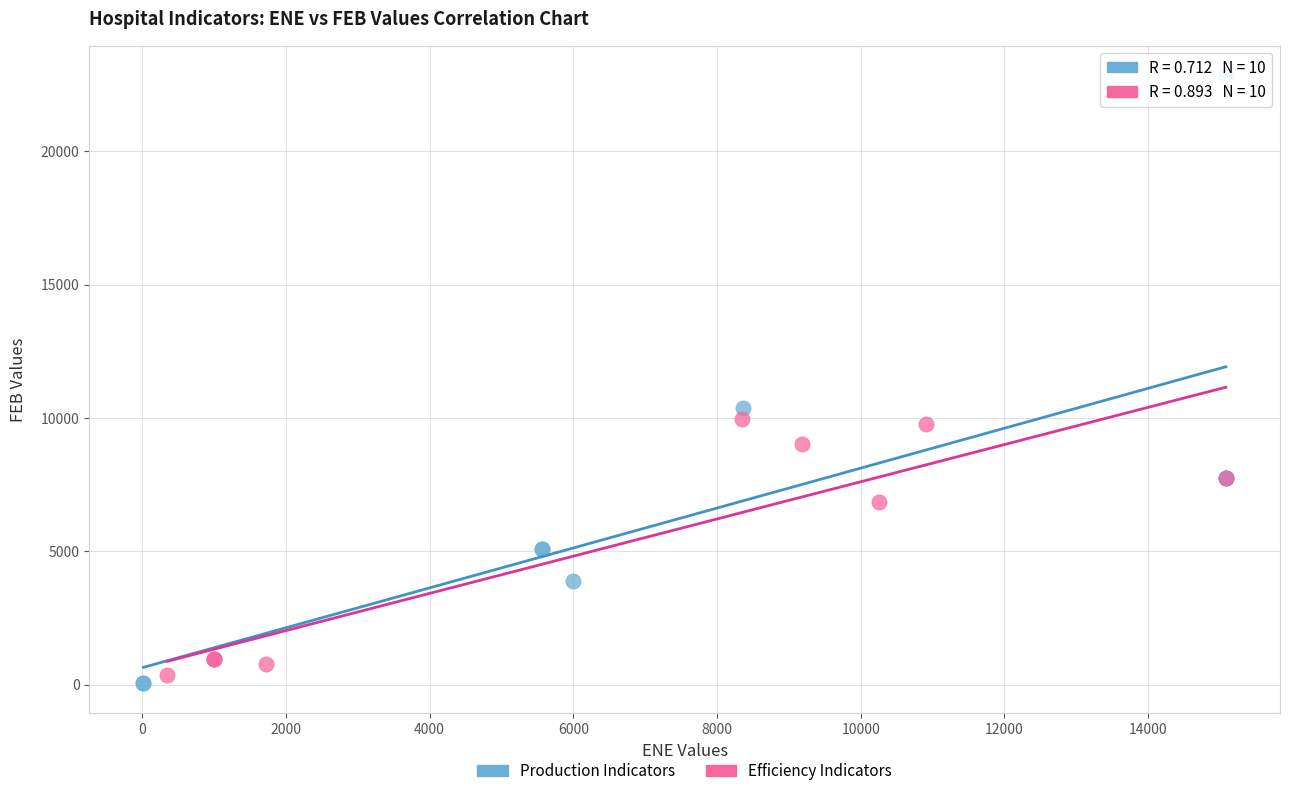

Which series contains the highest Y value?

Production Indicators